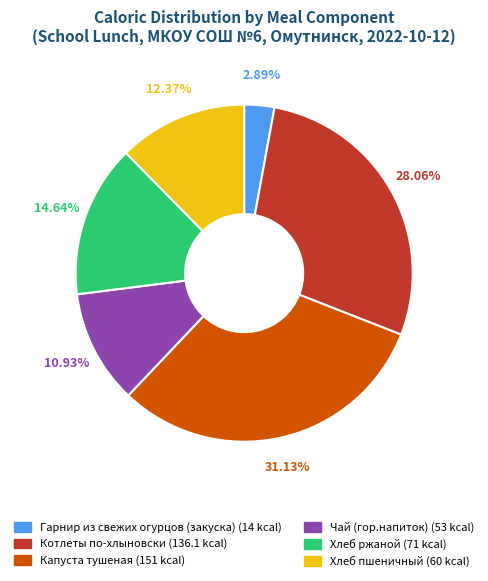

How many slices are in this pie chart?

6